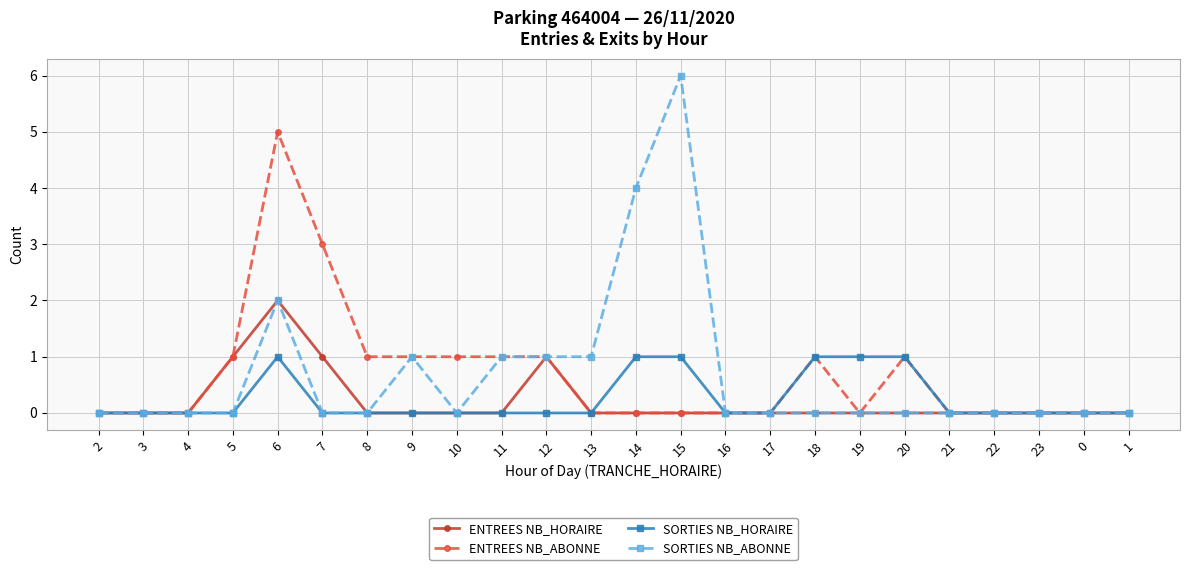

At which label does ENTREES NB_ABONNE reach its peak?

6